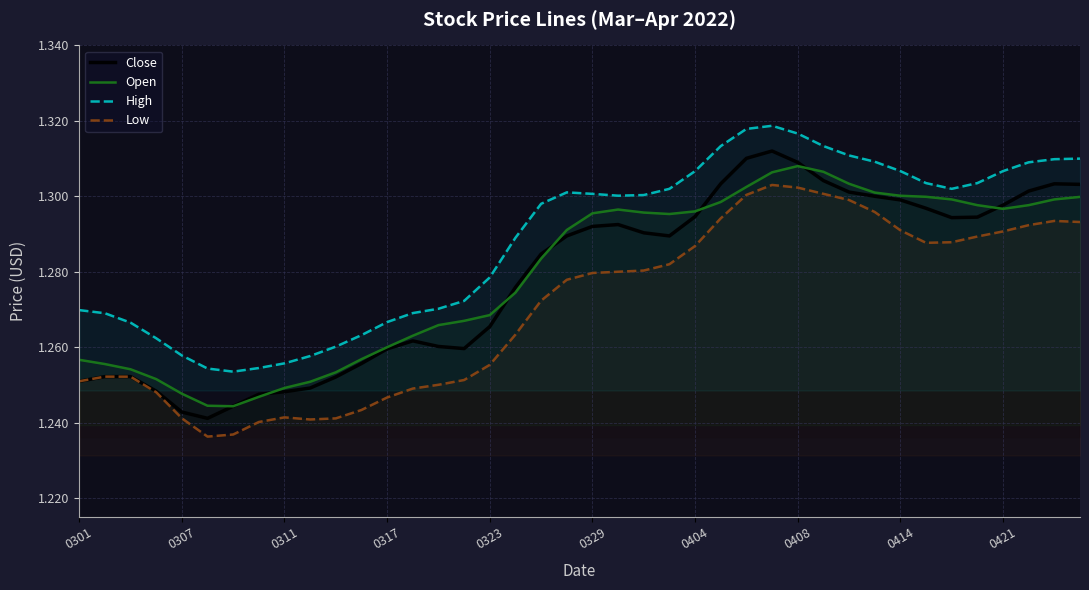

True or false: High and Close intersect in this chart.

False